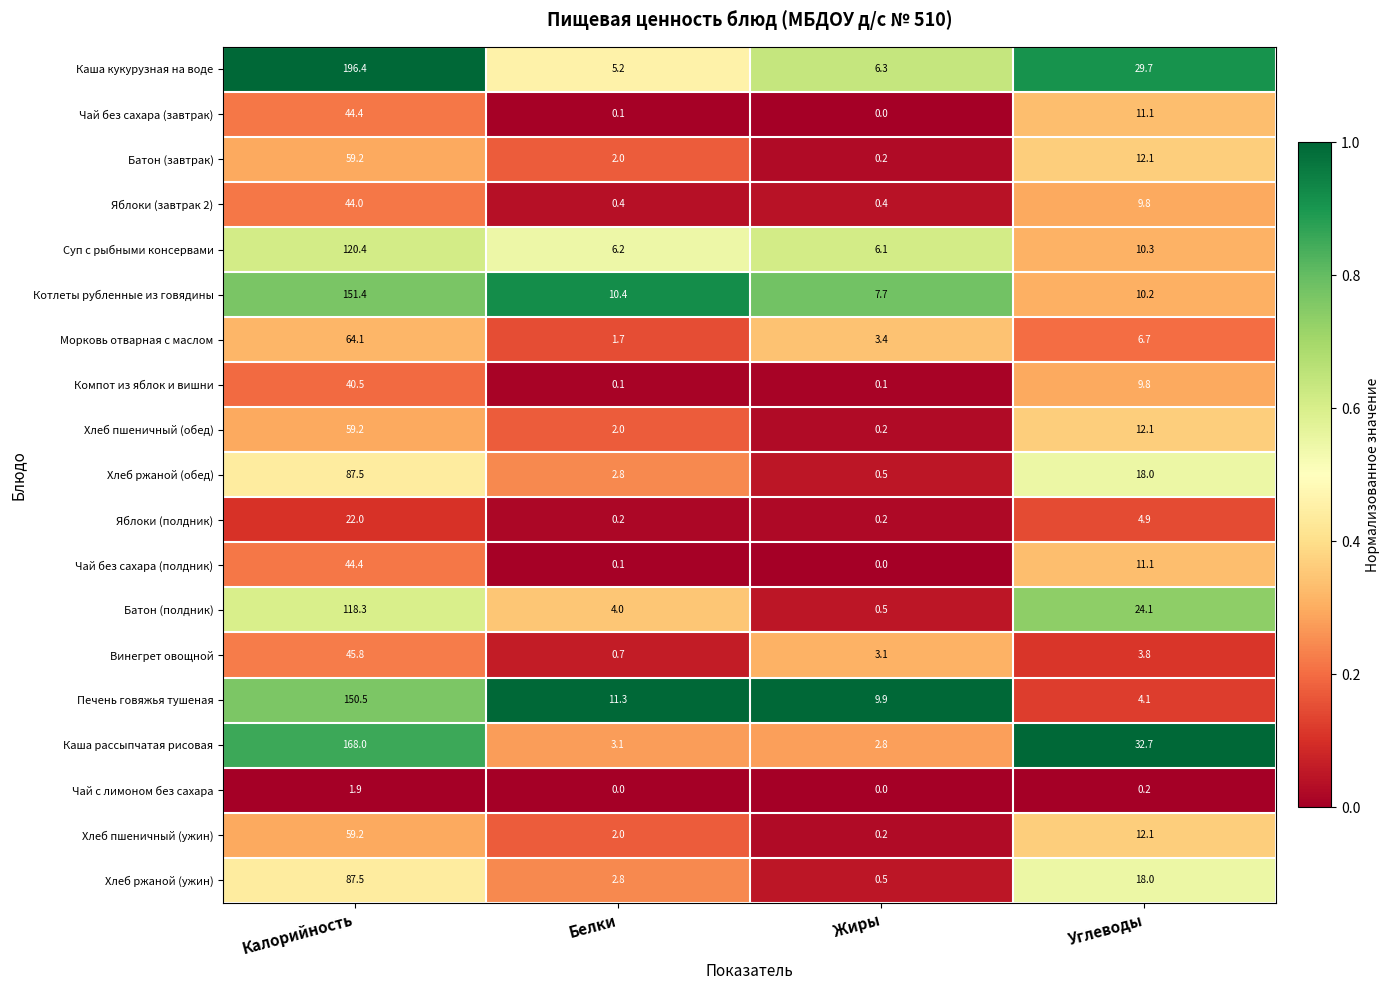

The value of Яблоки (полдник) at Калорийность is 22.0. True or false?

True